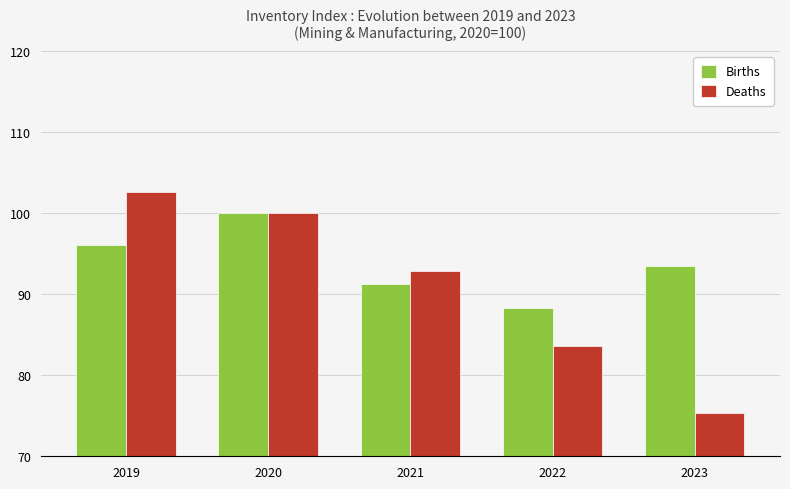

List the series in order of their peak value, highest first.

Deaths, Births